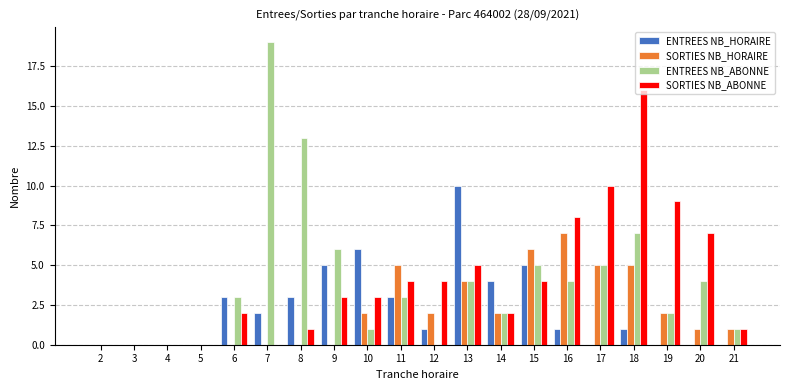

Reading right to left, what are all the values shown in this chart?

ENTREES NB_HORAIRE: 0	0	0	1	0	1	5	4	10	1	3	6	5	3	2	3	0	0	0	0
SORTIES NB_HORAIRE: 1	1	2	5	5	7	6	2	4	2	5	2	0	0	0	0	0	0	0	0
ENTREES NB_ABONNE: 1	4	2	7	5	4	5	2	4	0	3	1	6	13	19	3	0	0	0	0
SORTIES NB_ABONNE: 1	7	9	16	10	8	4	2	5	4	4	3	3	1	0	2	0	0	0	0